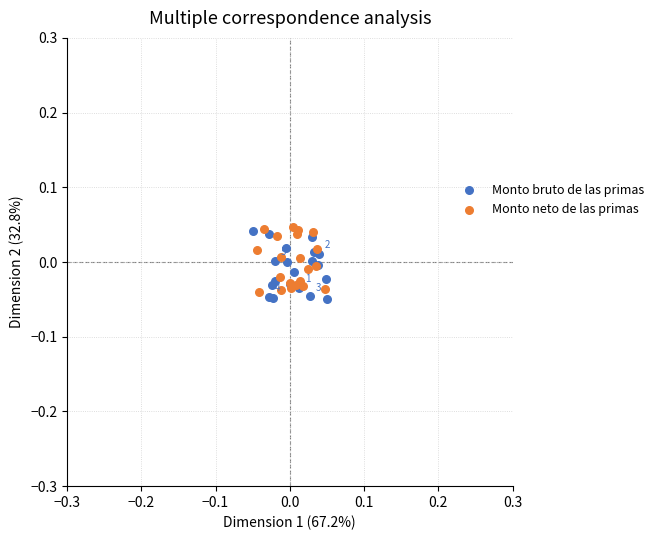

What are all the series names shown in the legend?

Monto bruto de las primas, Monto neto de las primas